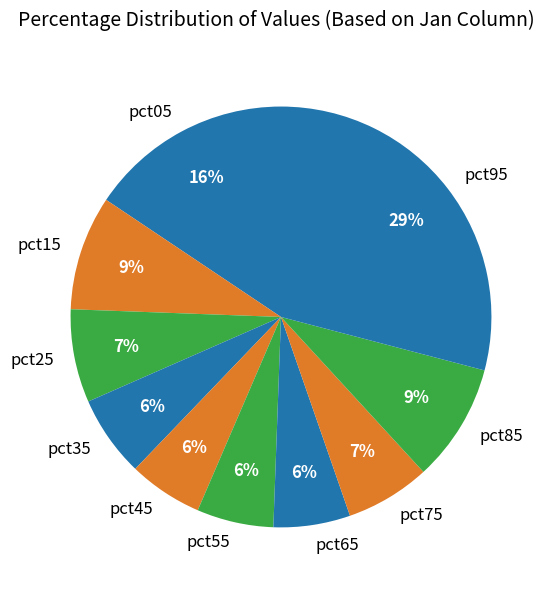

Does any single category account for the majority?

No